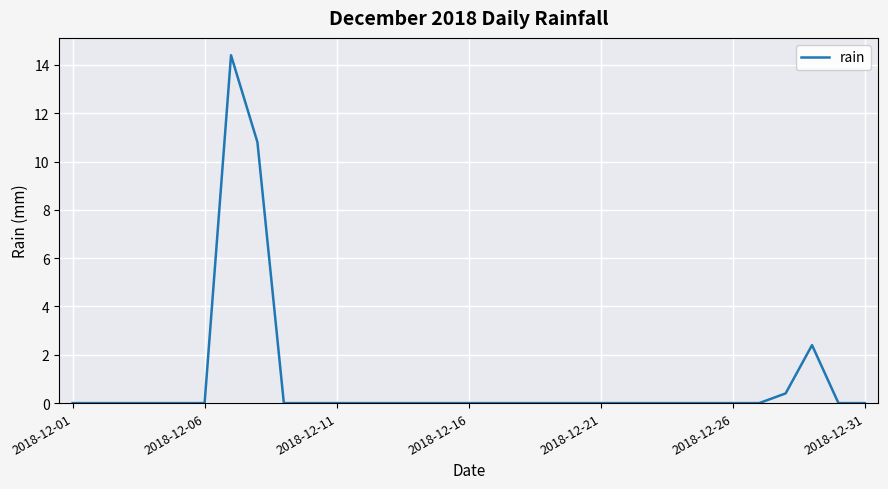

What is the greatest value displayed?

14.4